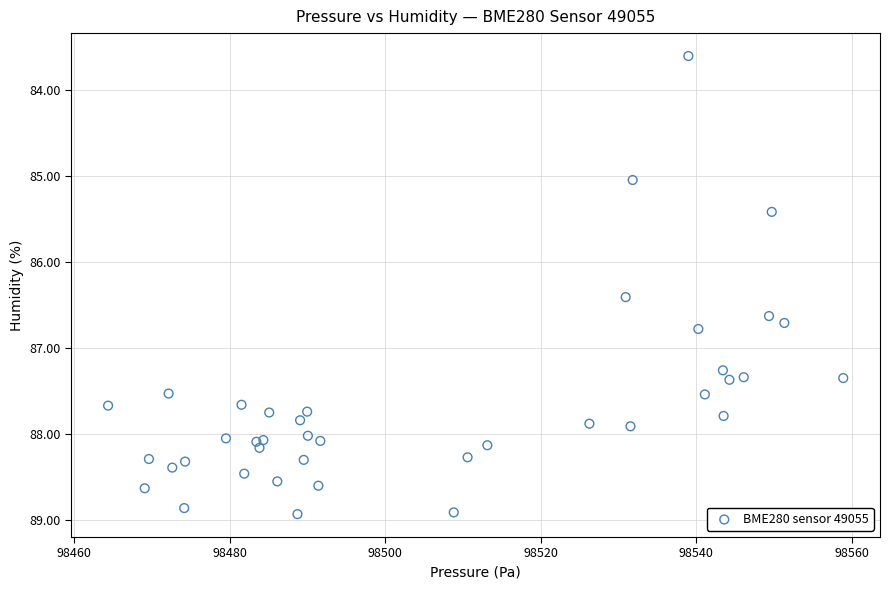

What Y value in the scatter plot is closest to 86?

86.4